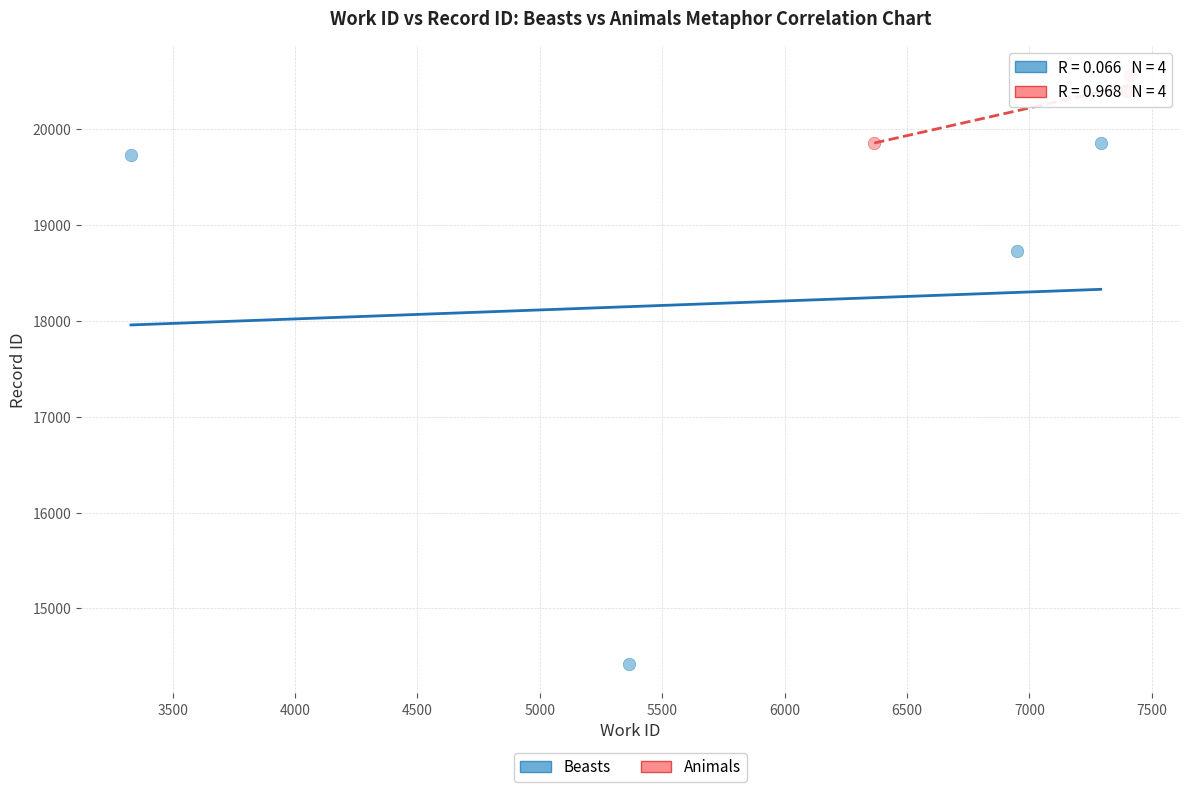

Which series has the largest Y range (max minus min)?

Beasts